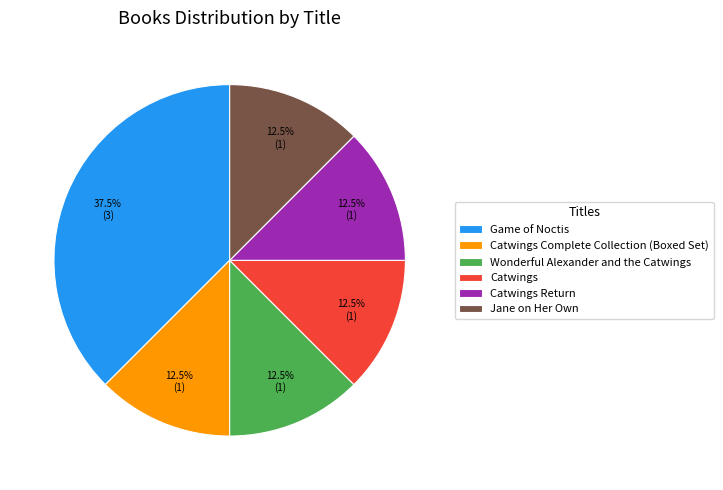

Is it true that Catwings is 1% of the pie?

False